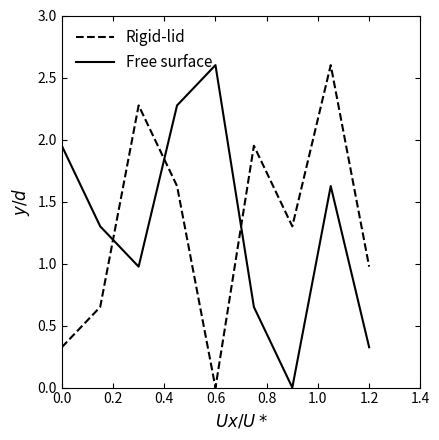

What is the difference between the maximum and minimum values in the Free surface series?

2.6